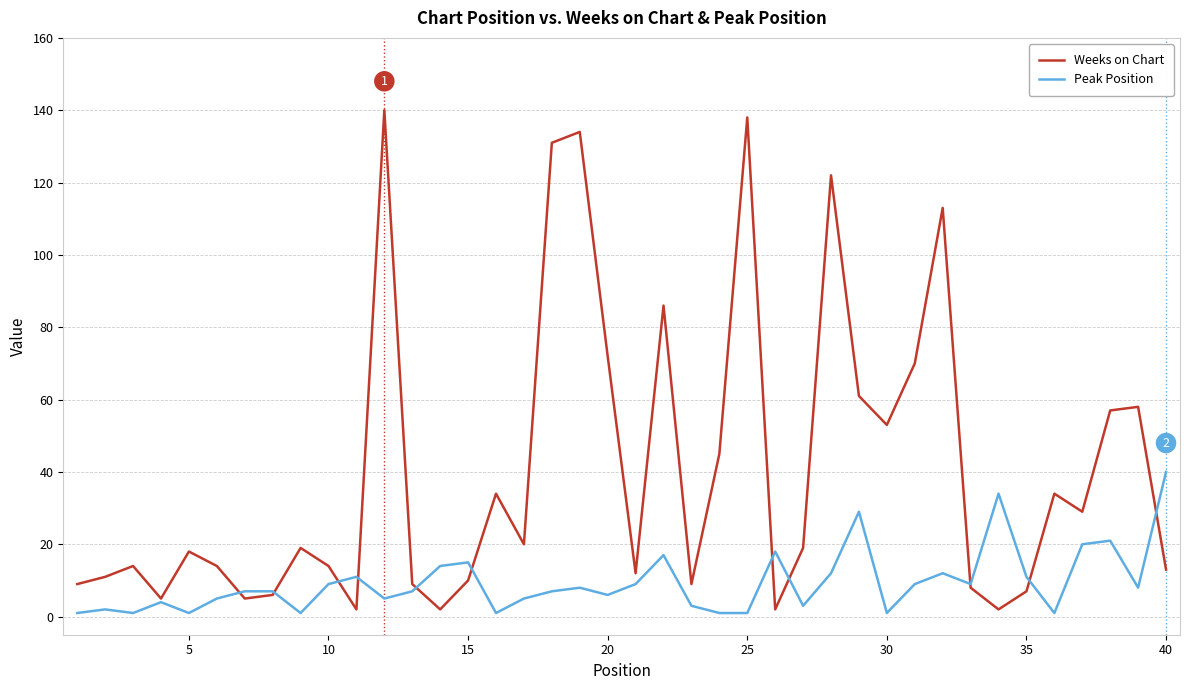

Which series has the widest spread of values?

Weeks on Chart